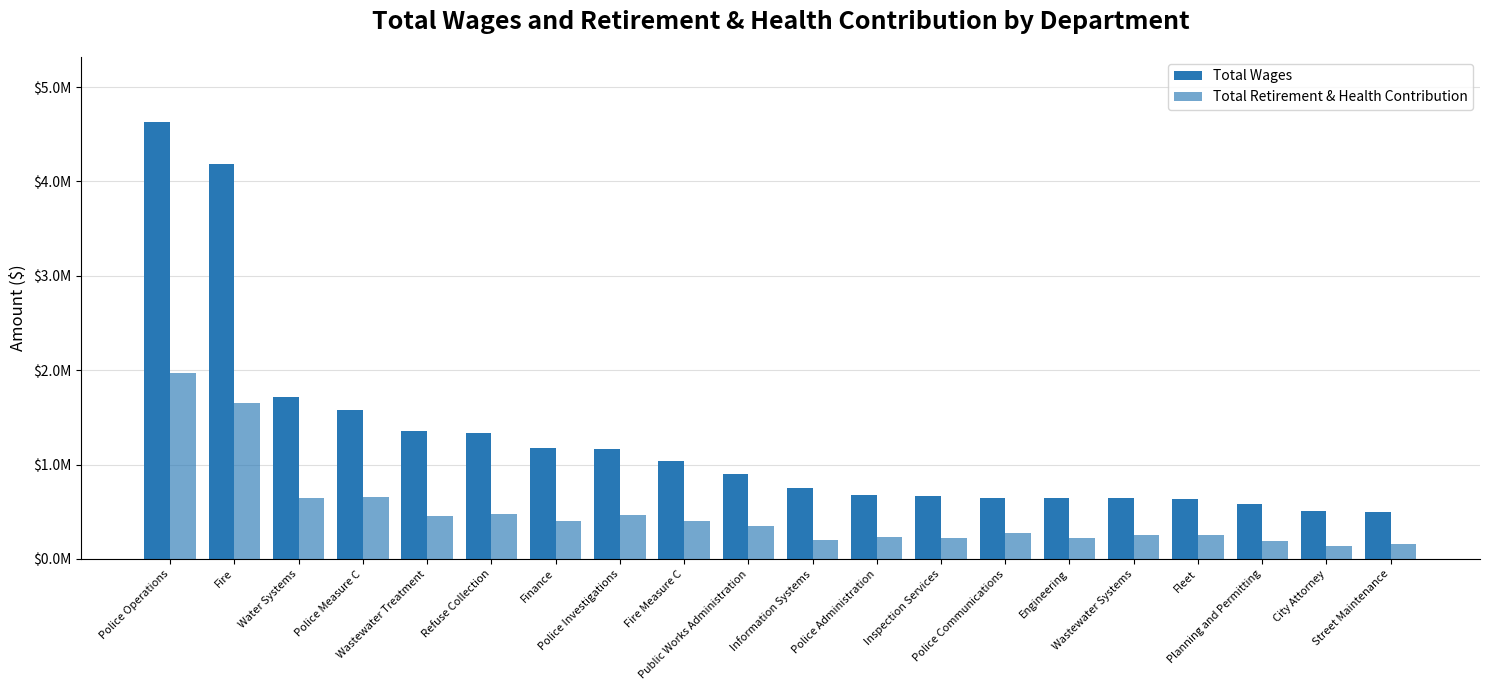

What is the difference between the second highest and second lowest values in the Total Wages series?

3684441